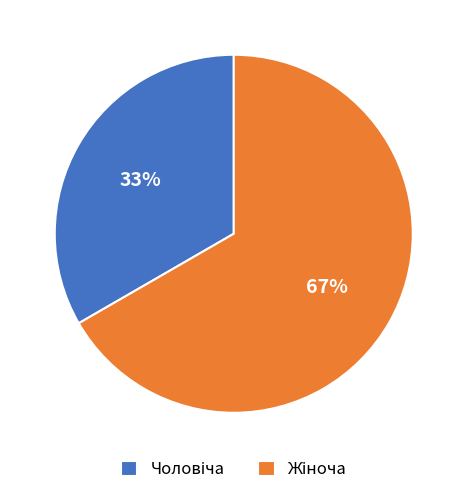

Does any single category account for the majority?

Yes